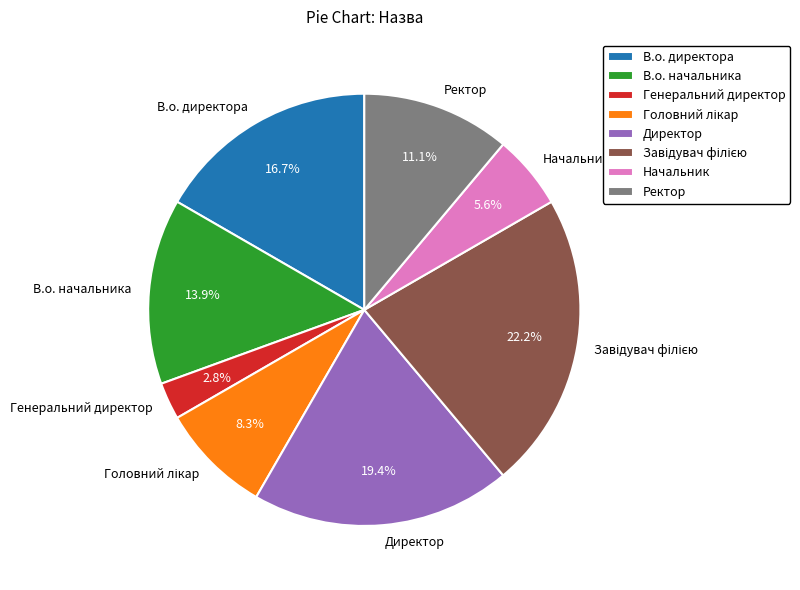

Is the sum of Ректор and Генеральний директор greater than half?

No